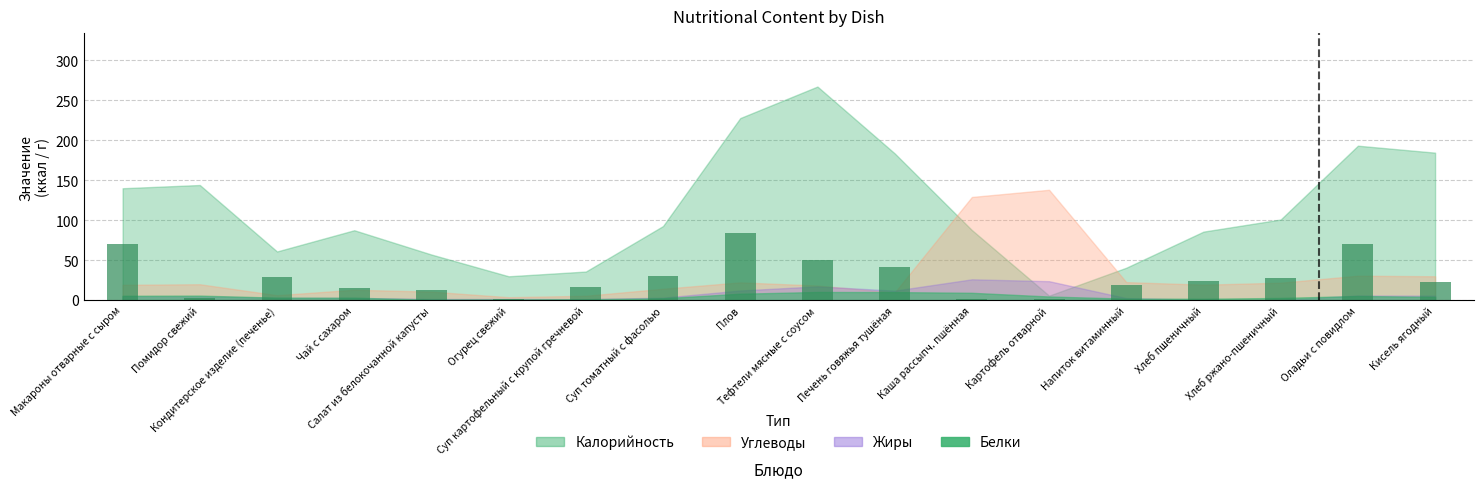

How many categories are shown in the chart?

18